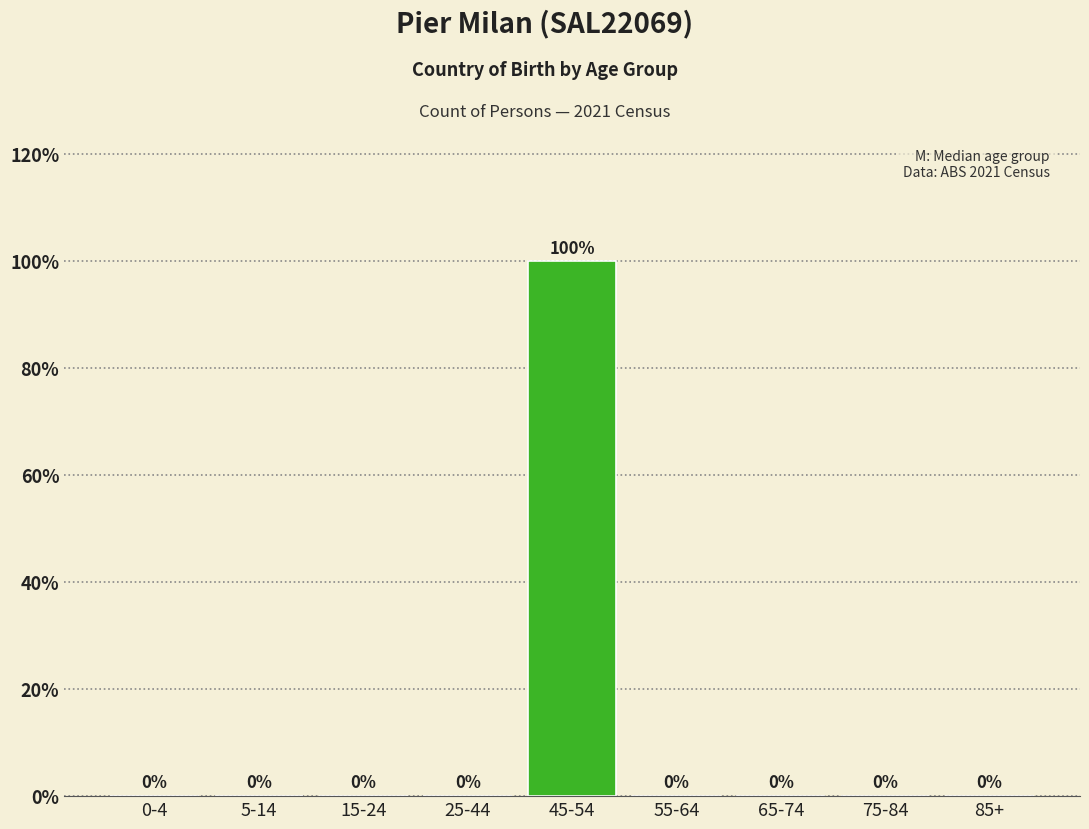

Reading left to right, transcribe all the data shown in this chart.

0-4=0	5-14=0	15-24=0	25-44=0	45-54=100	55-64=0	65-74=0	75-84=0	85+=0